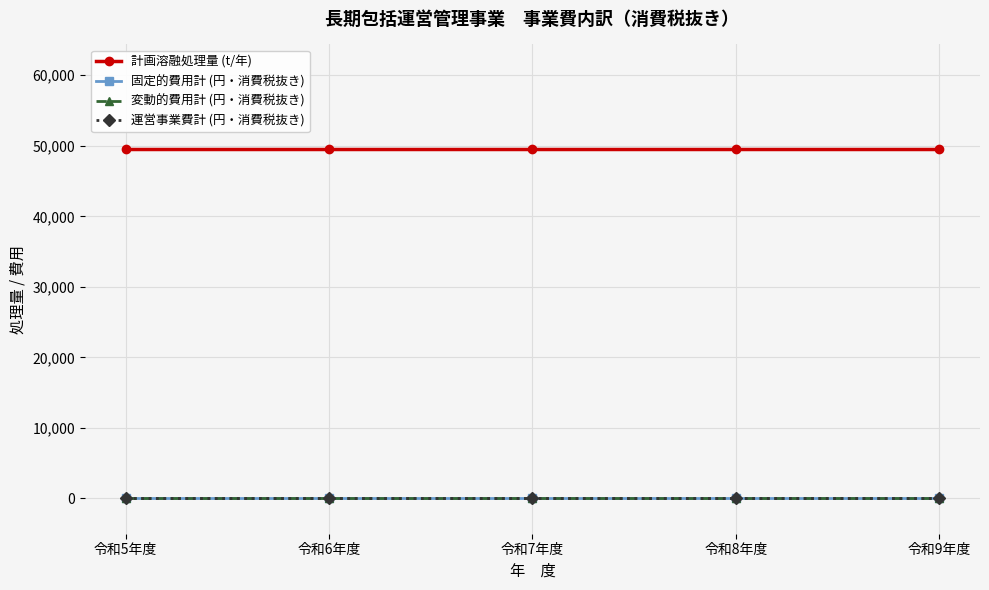

At how many categories does at least one series exceed 27976?

5